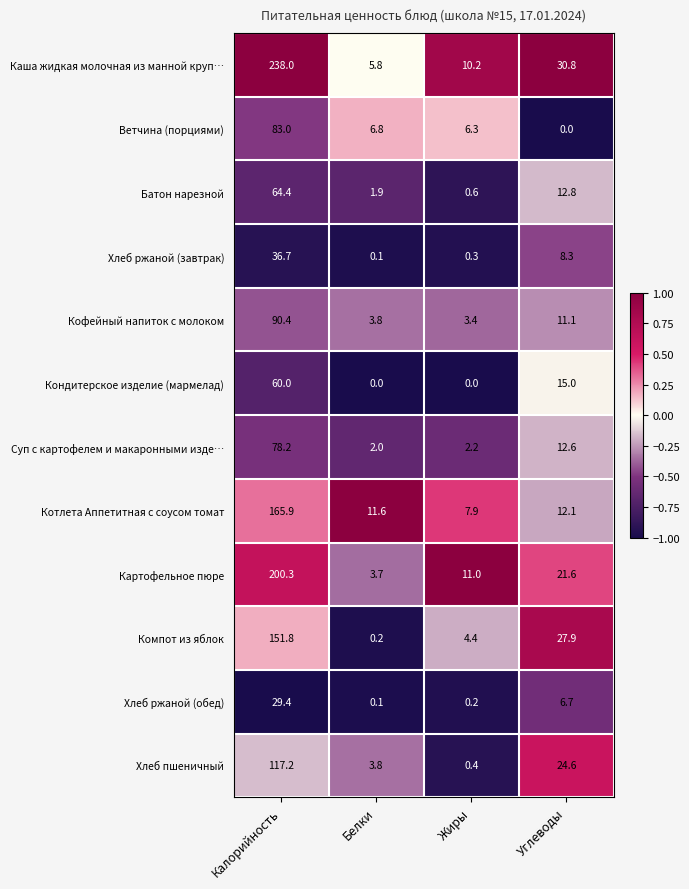

At which label is Суп с картофелем и макаронными изде… closest to 40?

Углеводы